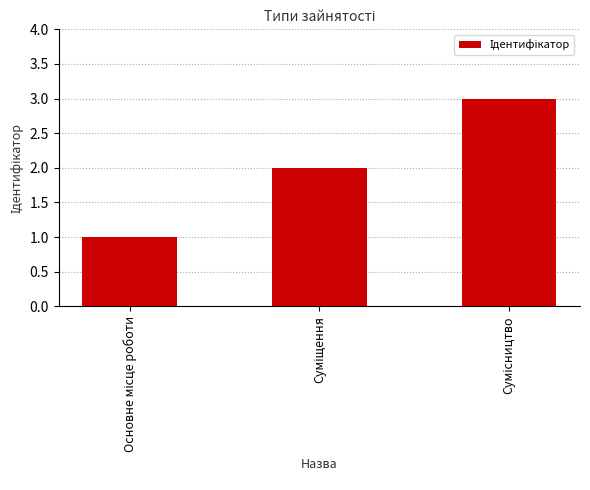

What is the maximum value shown in the chart?

3